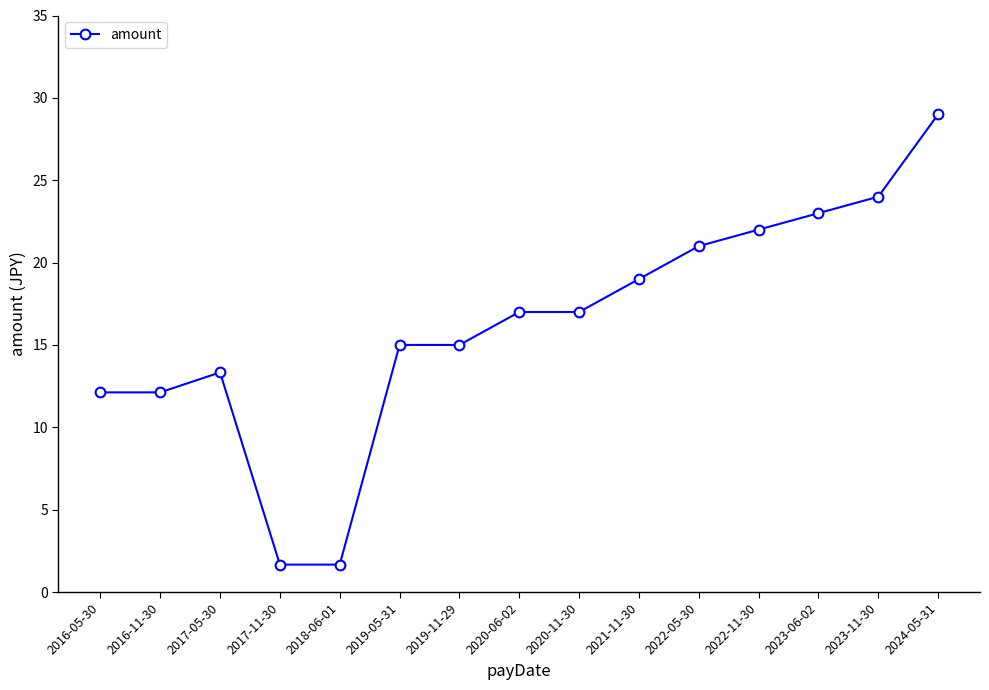

What is the smallest value displayed?

1.7